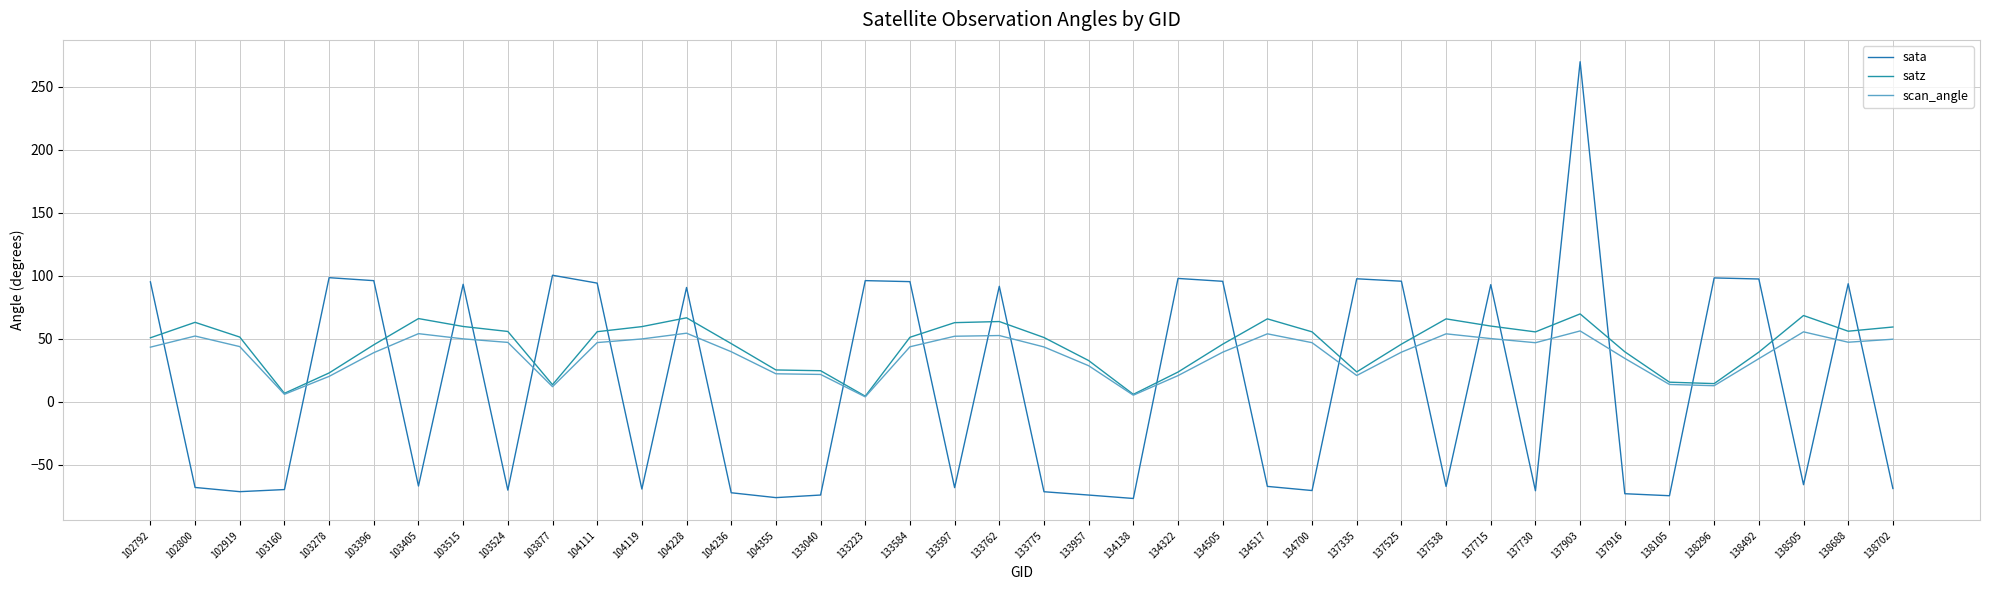

Which series has the largest total across all categories?

satz